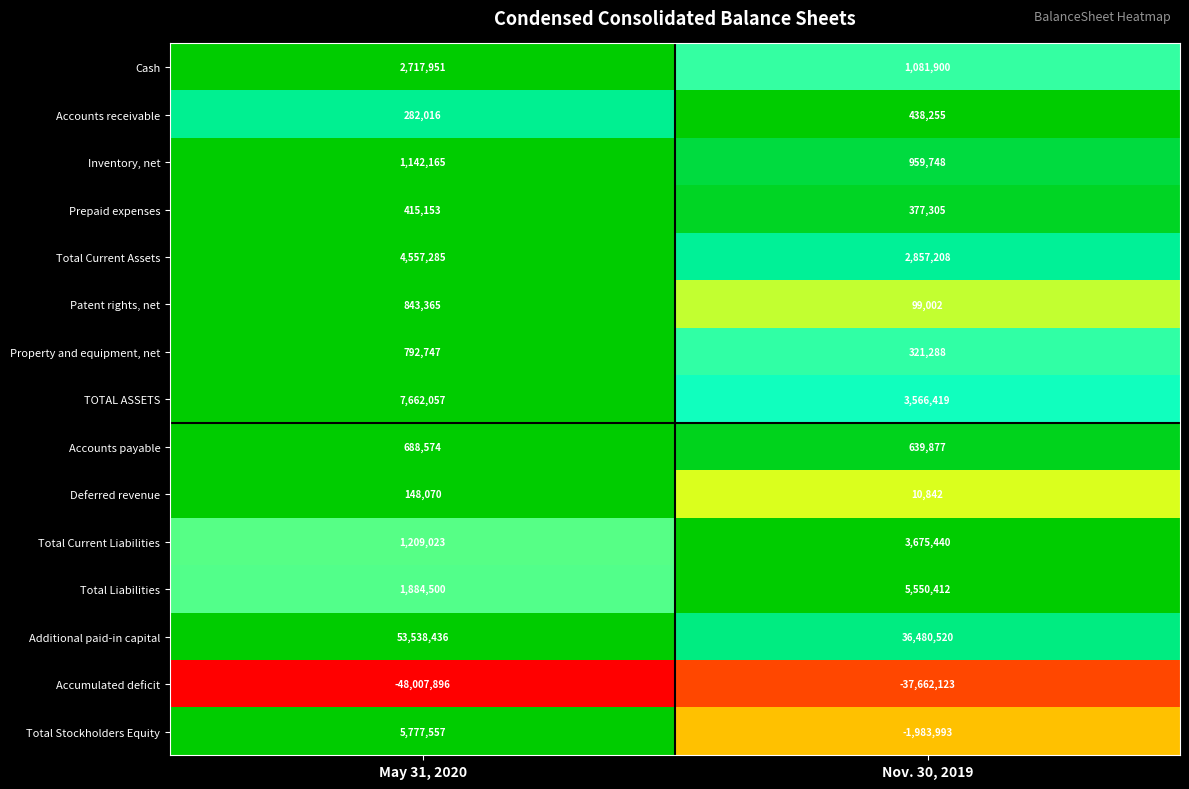

The TOTAL ASSETS series shows 5060793 at Nov. 30, 2019. True or false?

False